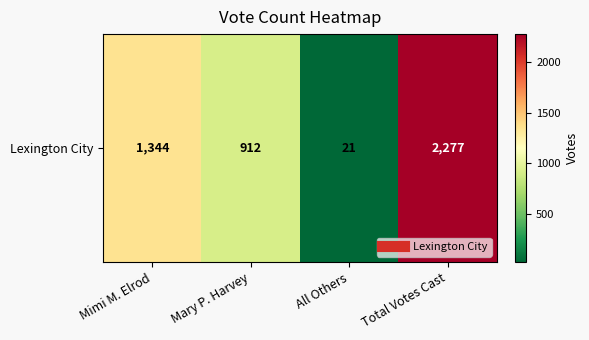

What is the maximum value shown in the chart?

2277